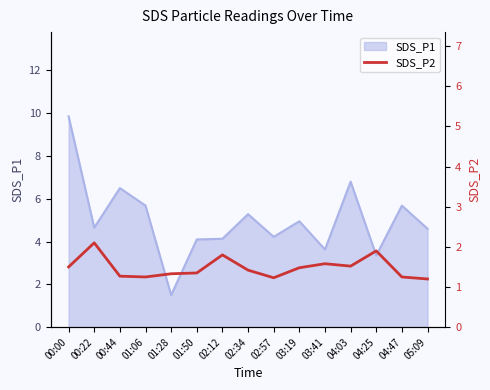

The SDS_P1 series shows 4.6 at 05:09. True or false?

True